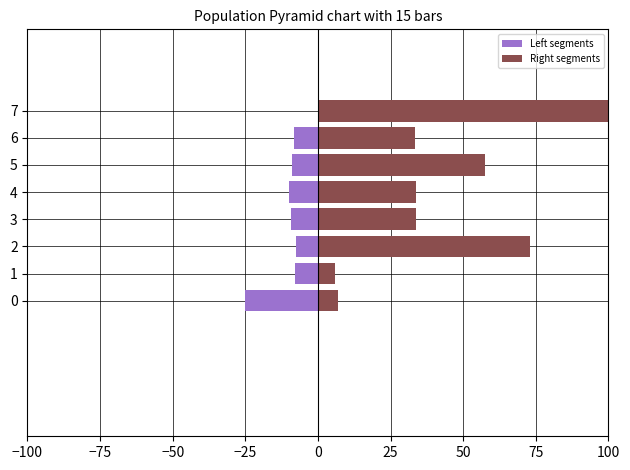

Does the chart contain stacked bars?

No